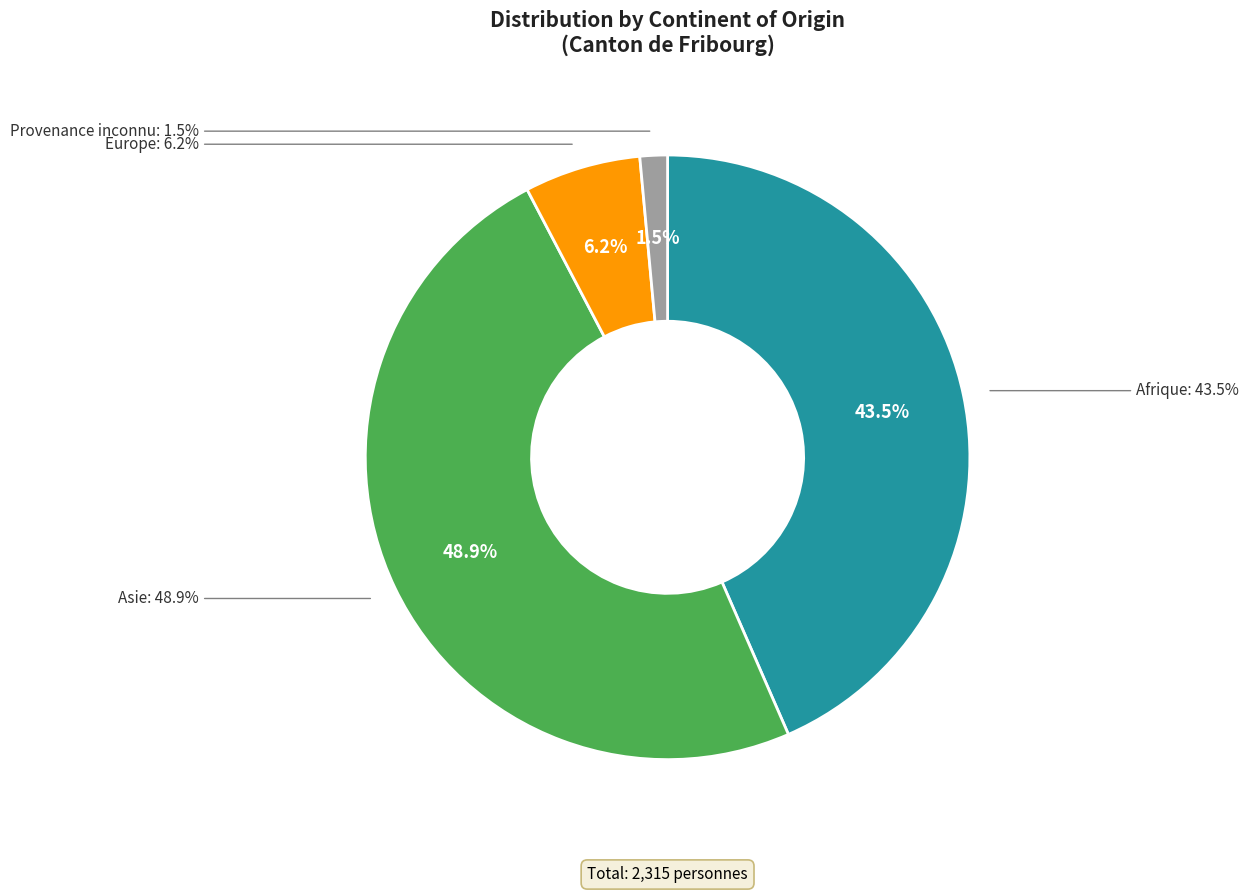

Which slice is the largest?

Asie